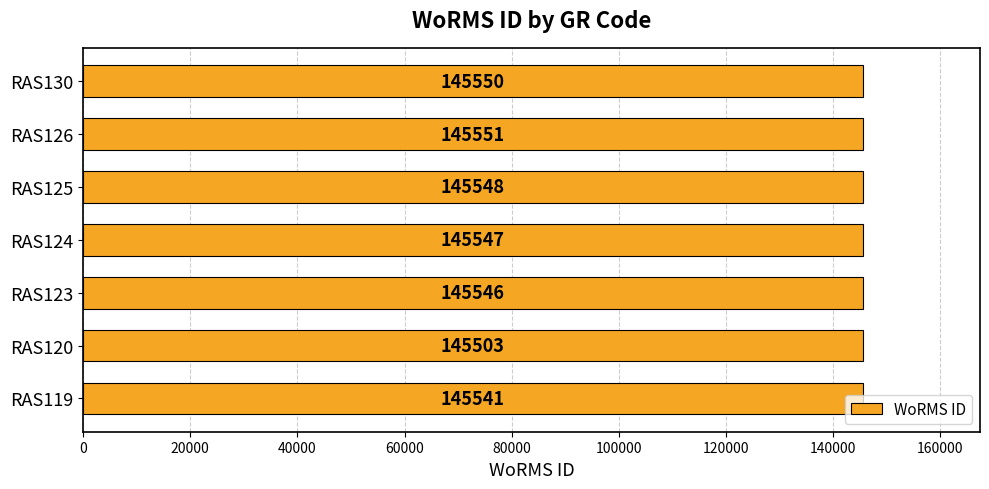

Where is the data nearest to the value 145527?

RAS119